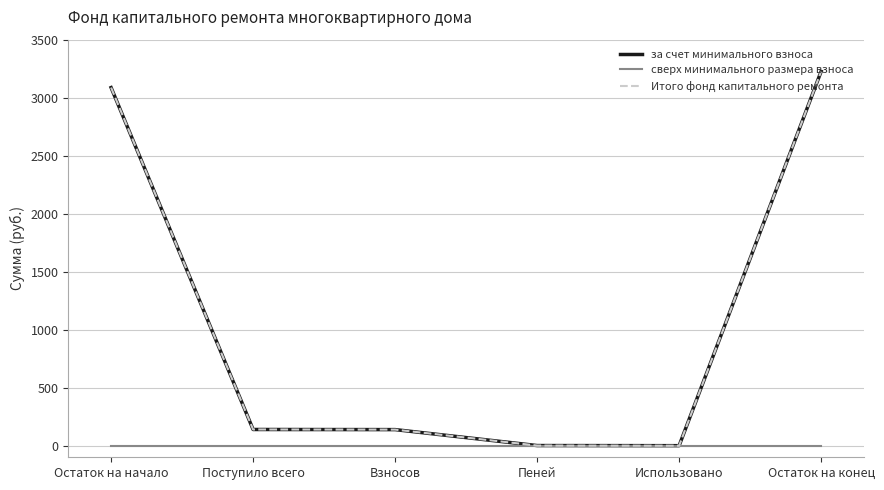

True or false: сверх минимального размера взноса and Итого фонд капитального ремонта intersect in this chart.

False